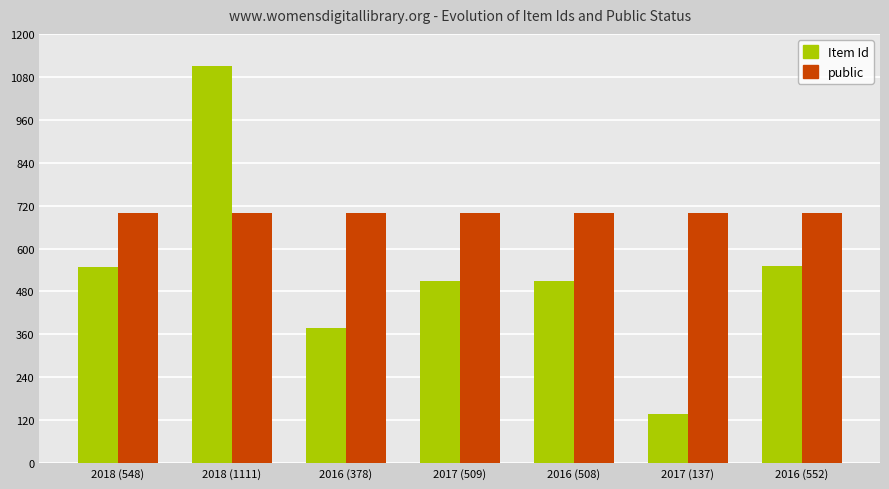

Are the bars grouped side by side (vs. stacked)?

Yes